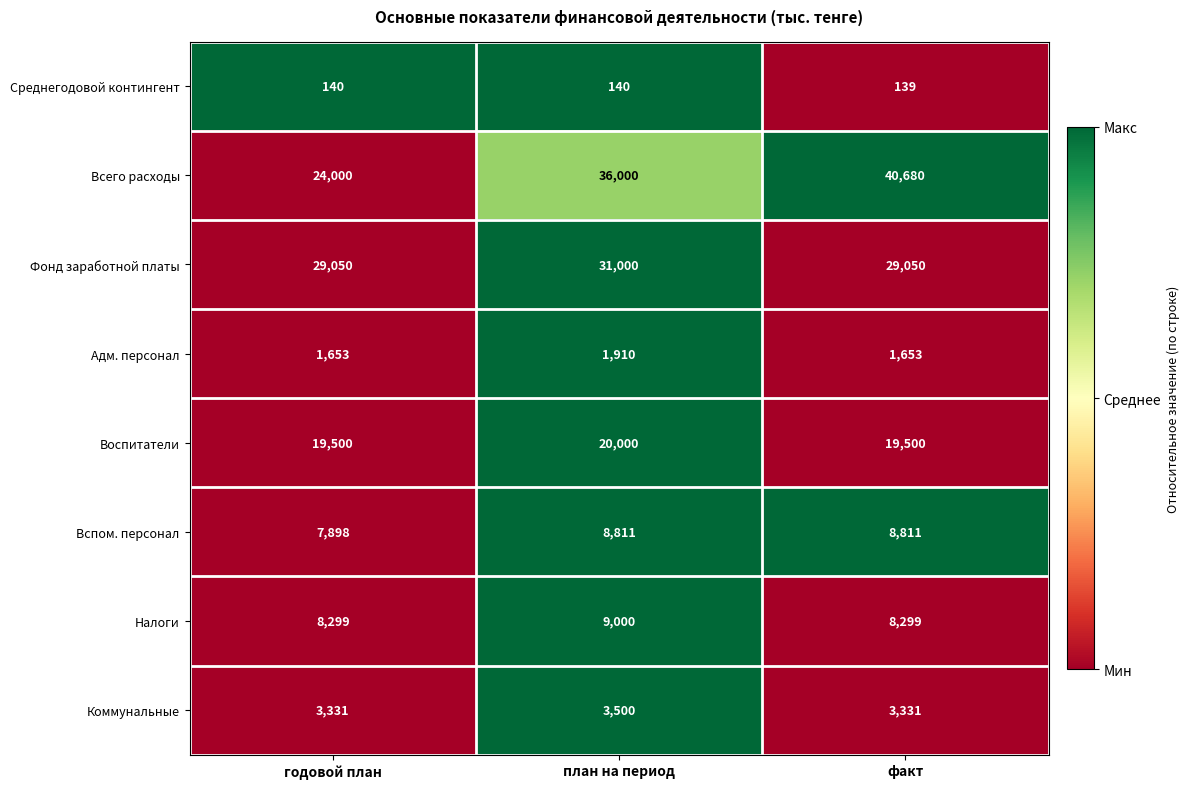

List the series in order of their peak value, highest first.

Всего расходы, Фонд заработной платы, Воспитатели, Налоги, Вспом. персонал, Коммунальные, Адм. персонал, Среднегодовой контингент